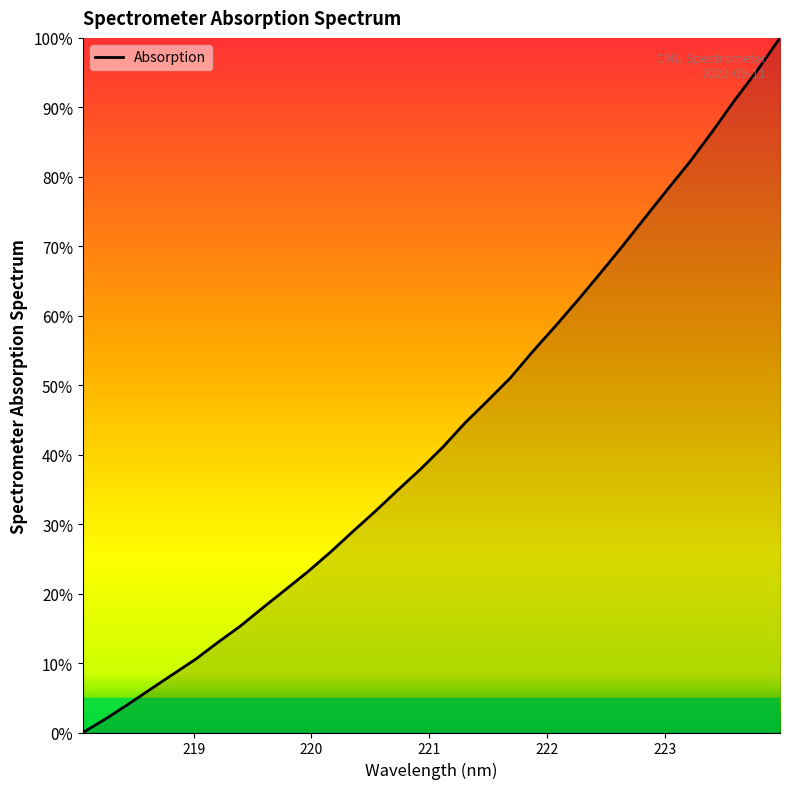

What is the sum of all values?

1384.8